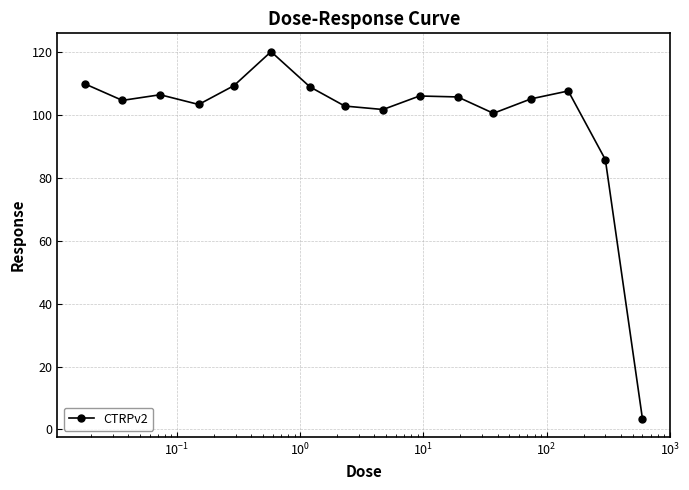

What is the minimum value shown in the chart?

3.4